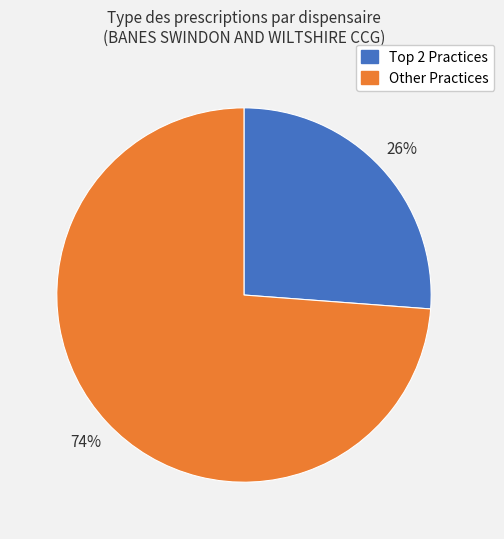

To the nearest percent, what is the difference between the largest and smallest slice percentages?

48%